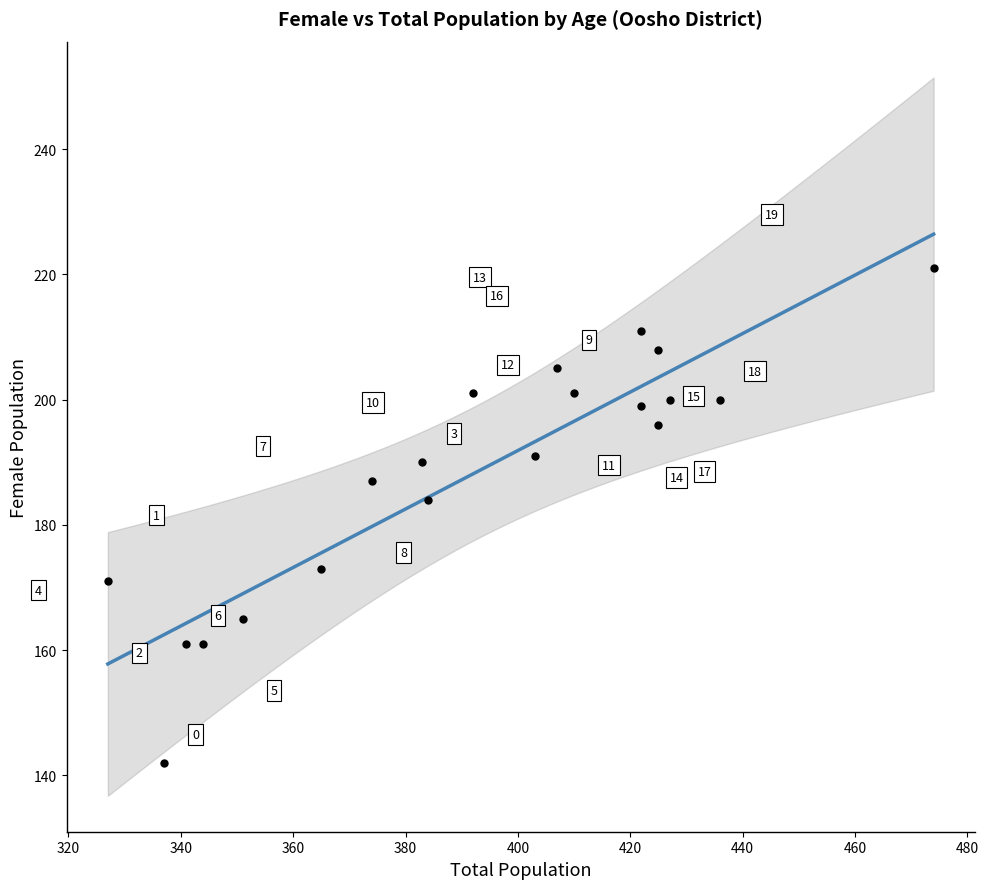

What Y value in the scatter plot is closest to 181?

184